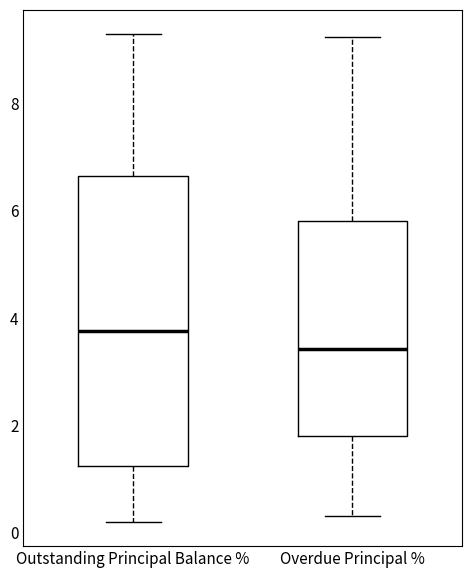

Which box's median line is the lowest?

Overdue Principal %